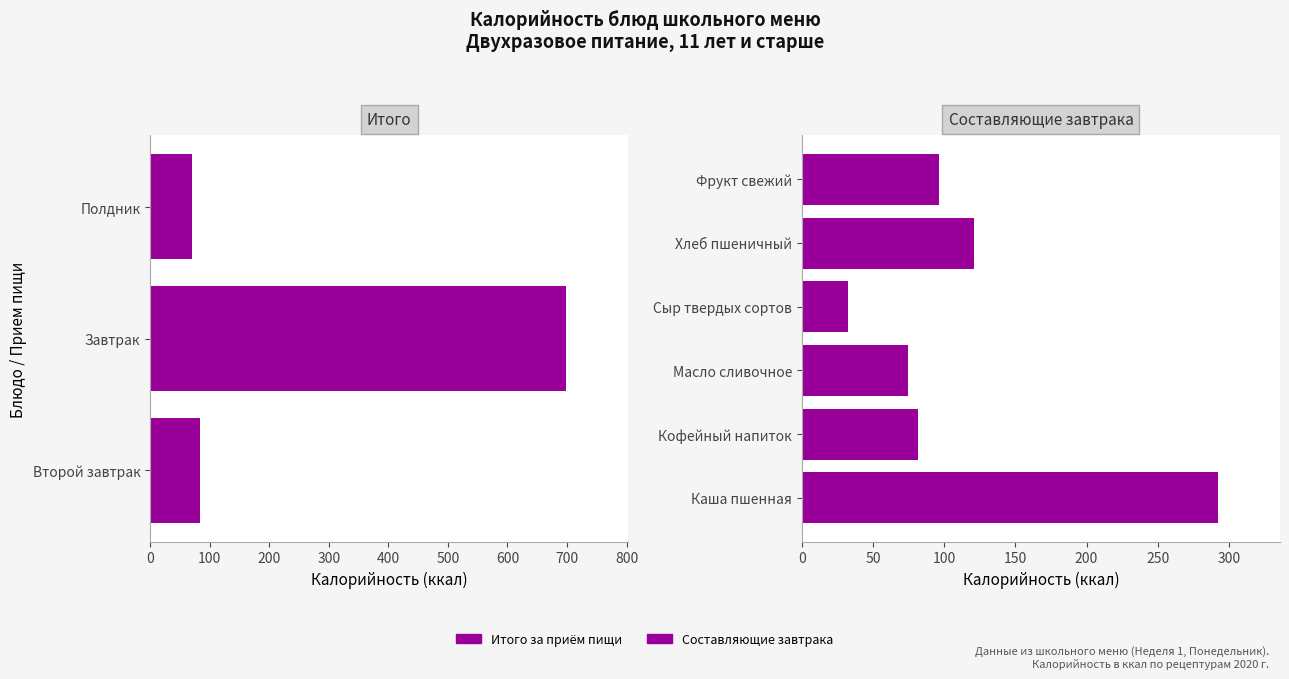

Rank the categories by value from highest to lowest.

Завтрак, Каша пшенная, Хлеб пшеничный, Фрукт свежий, Второй завтрак, Кофейный напиток, Масло сливочное, Полдник, Сыр твердых сортов